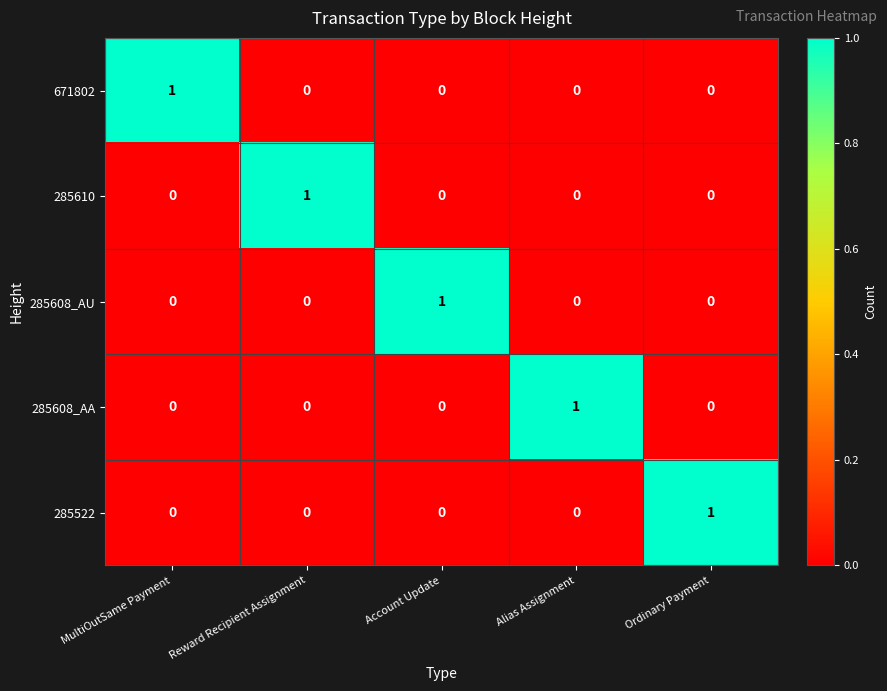

At which label does 285522 reach its peak?

Ordinary Payment